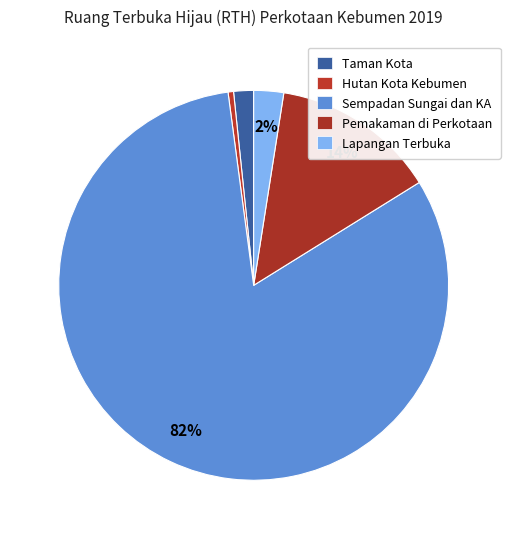

Which category has the smallest portion of the pie?

Hutan Kota Kebumen